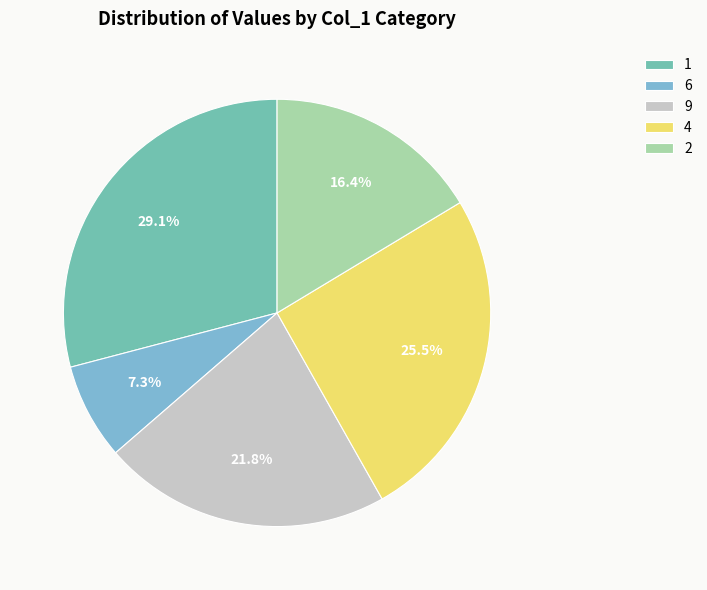

The 1 slice represents 17% of the pie. True or false?

False